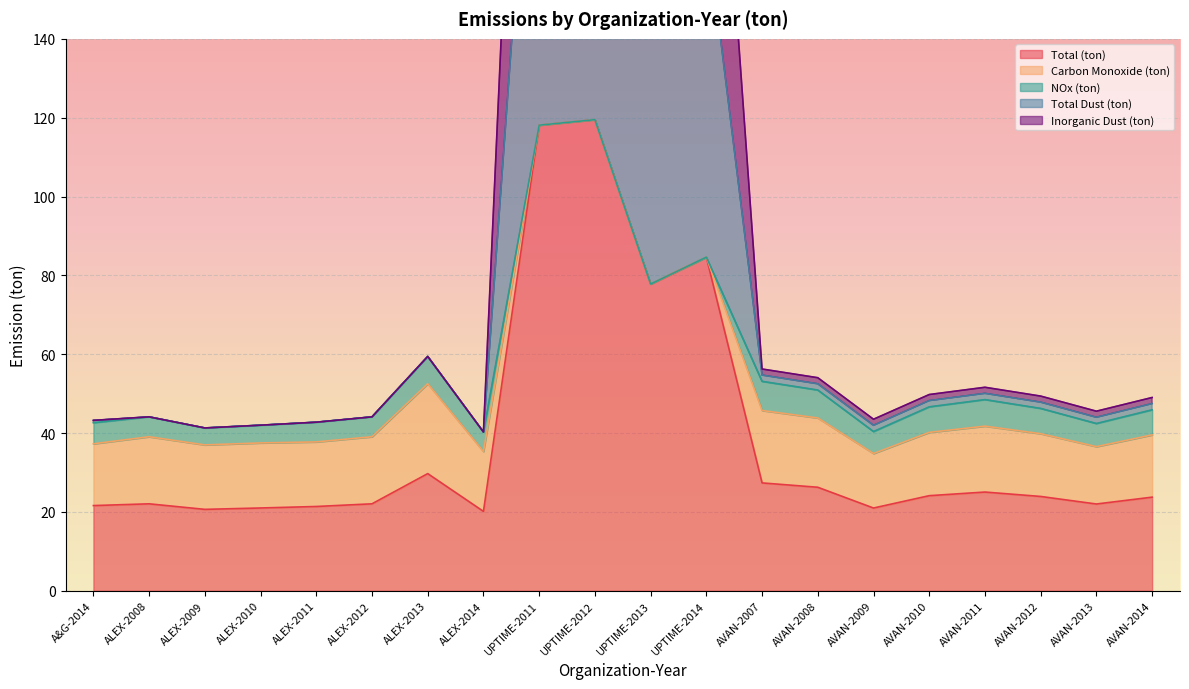

Is it true that Total (ton) equals 84.6 at UPTIME-2014?

True